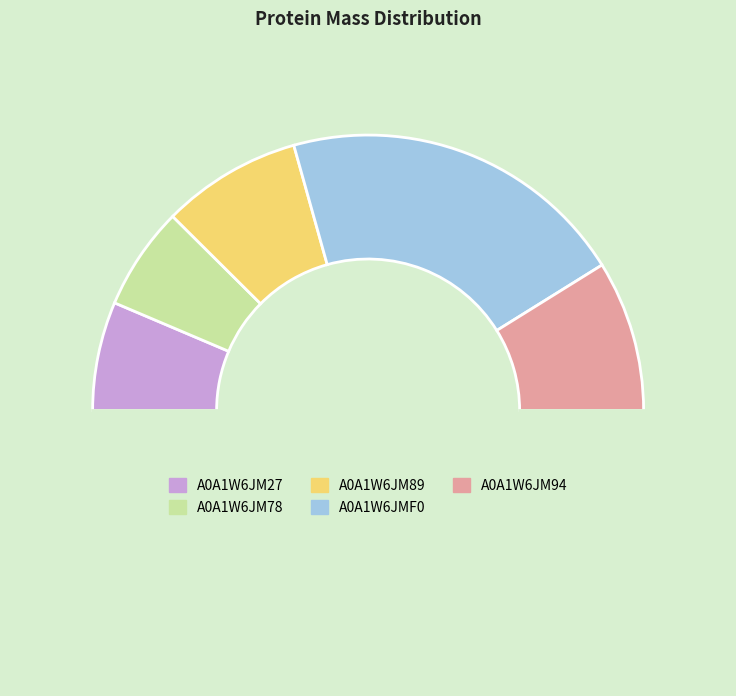

Count the number of slices in the pie.

6